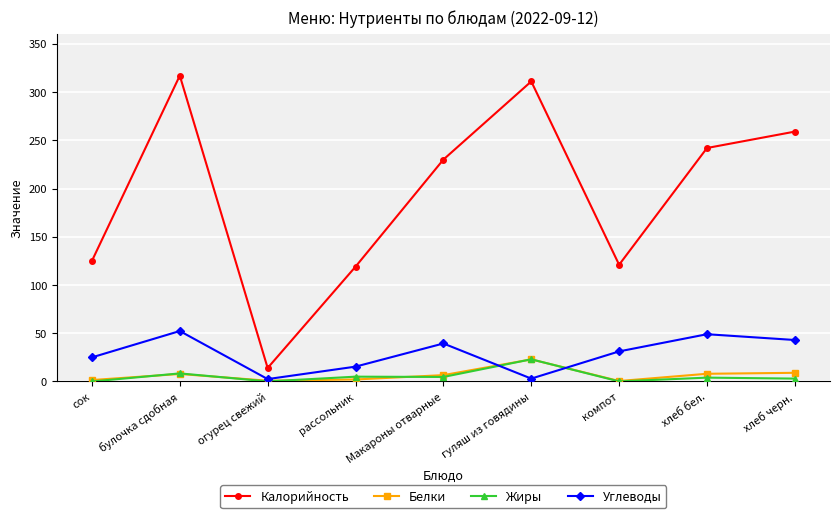

Where is the first local minimum for Жиры?

огурец свежий